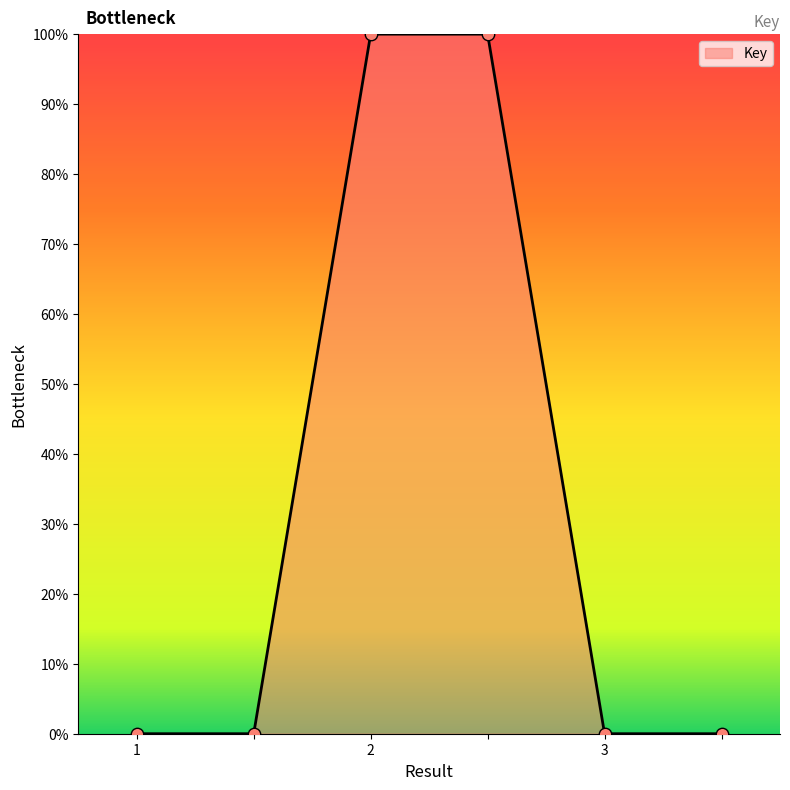

What is the greatest value displayed?

100.0